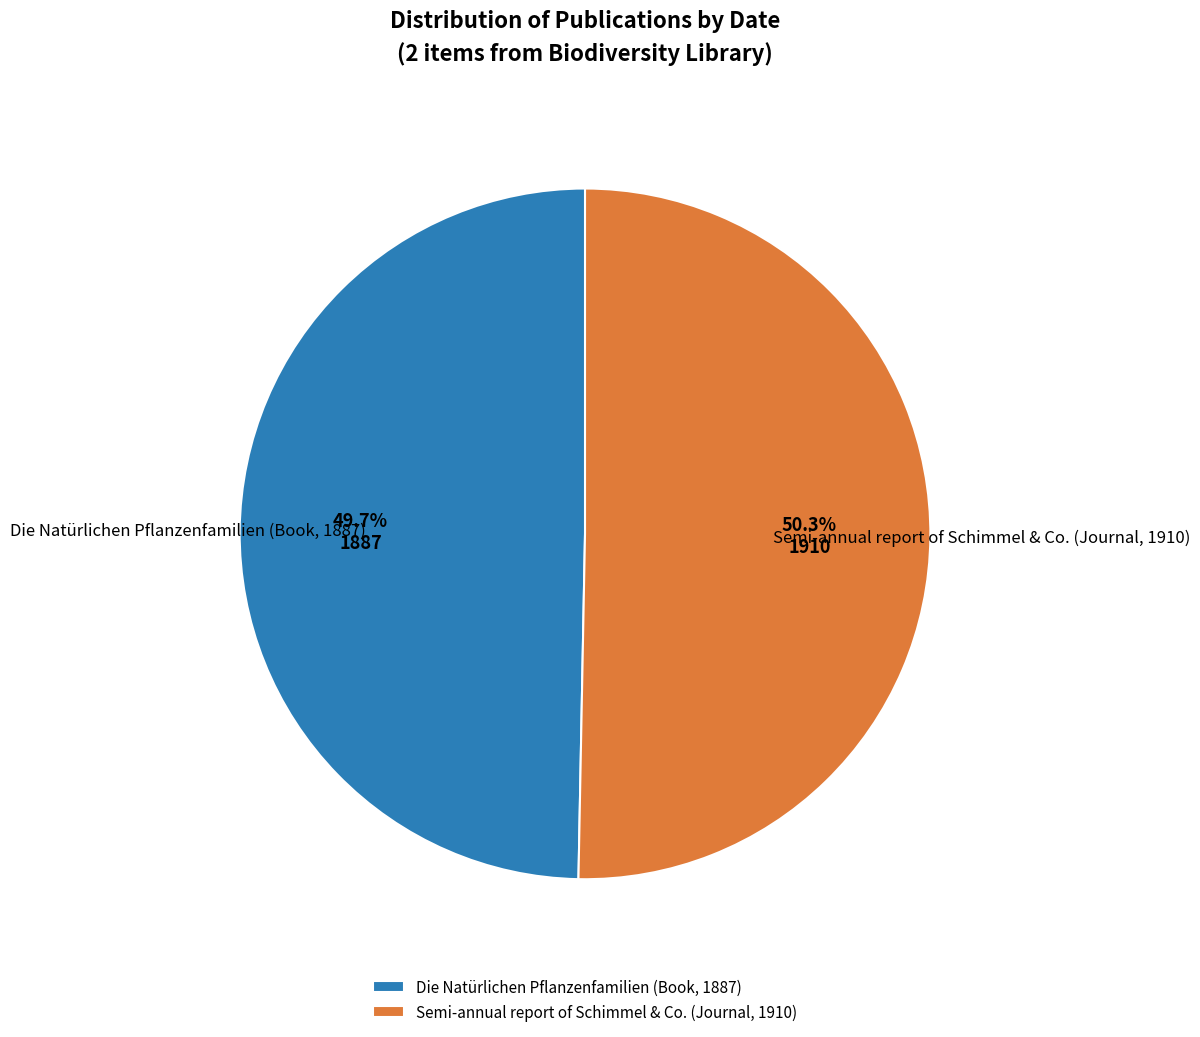

What percentage is NOT represented by Die Natürlichen Pflanzenfamilien (Book, 1887)?

50.3%